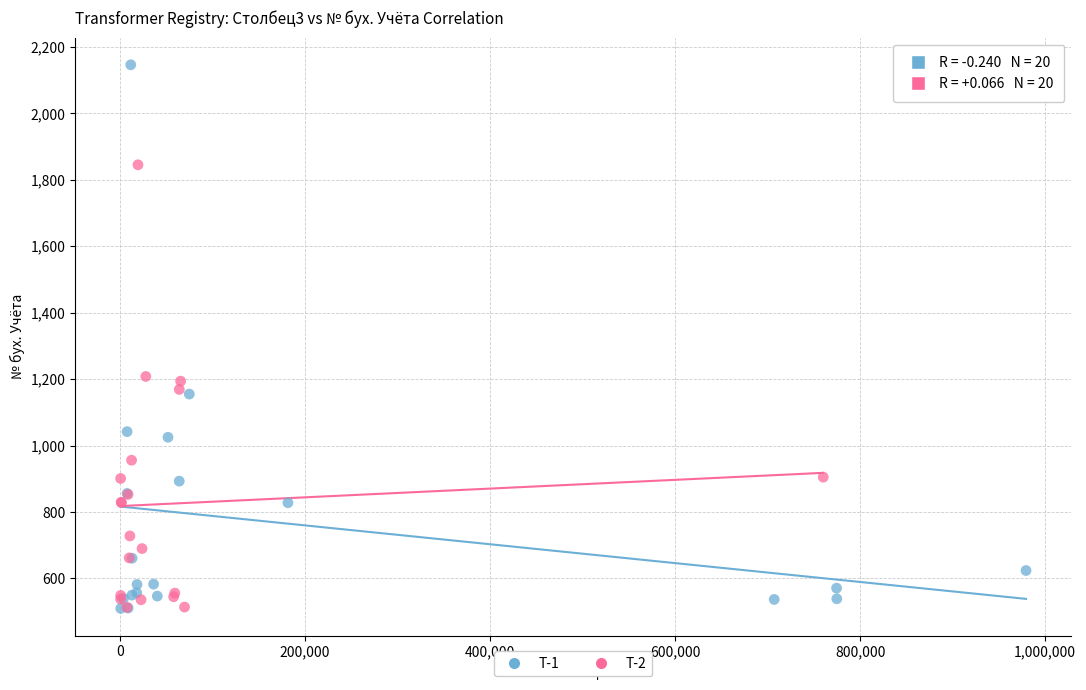

Which series has the widest spread of Y values?

Т-1